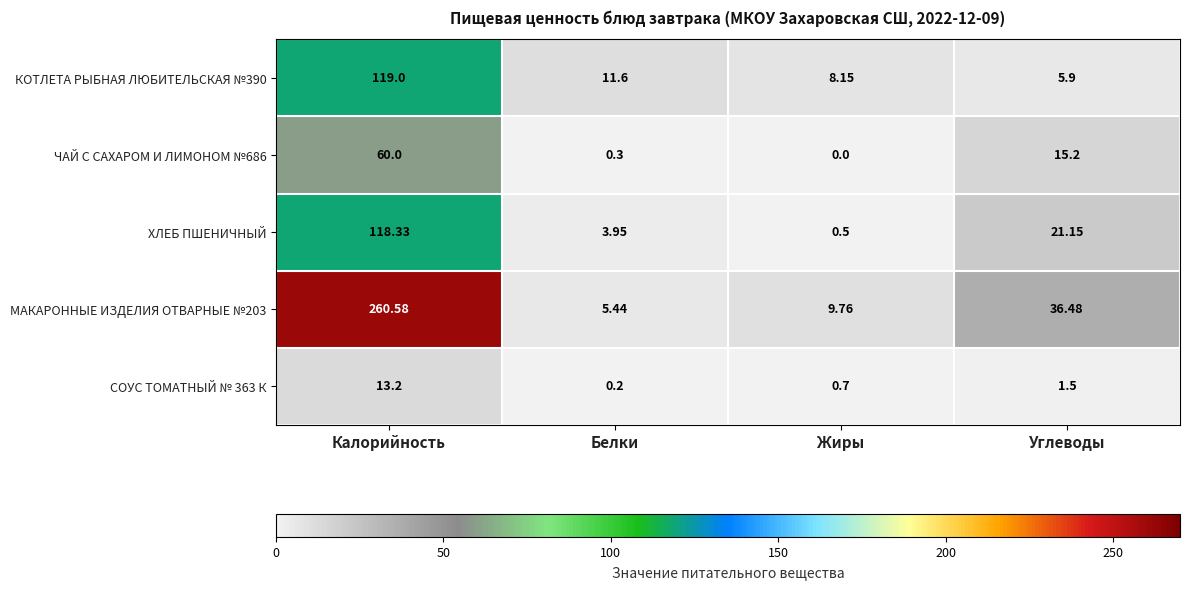

Rank the categories by ЧАЙ С САХАРОМ И ЛИМОНОМ №686 value from highest to lowest.

Калорийность, Углеводы, Белки, Жиры